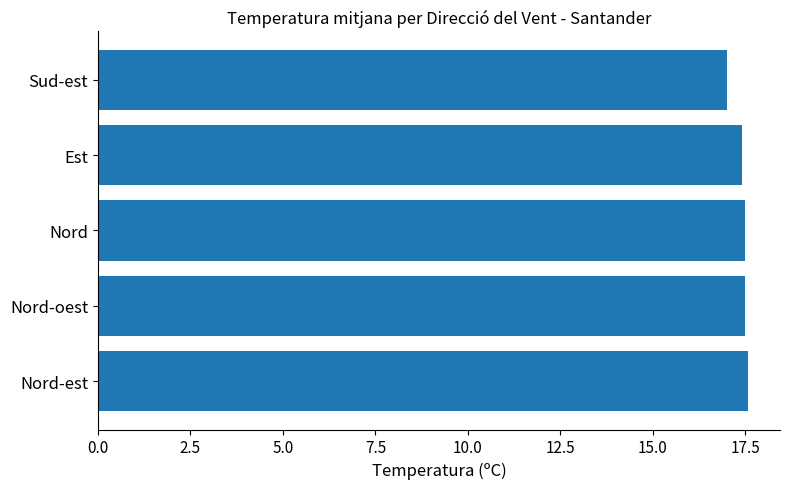

What is the change in value from Nord-oest to Sud-est?

-0.5